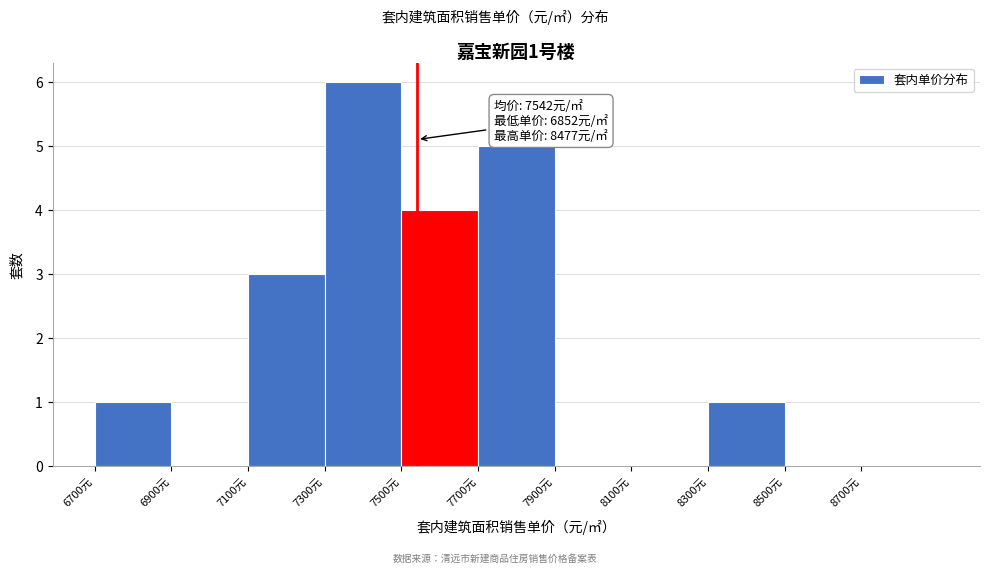

Which range on the x-axis has the tallest bar?

7300 to 7500